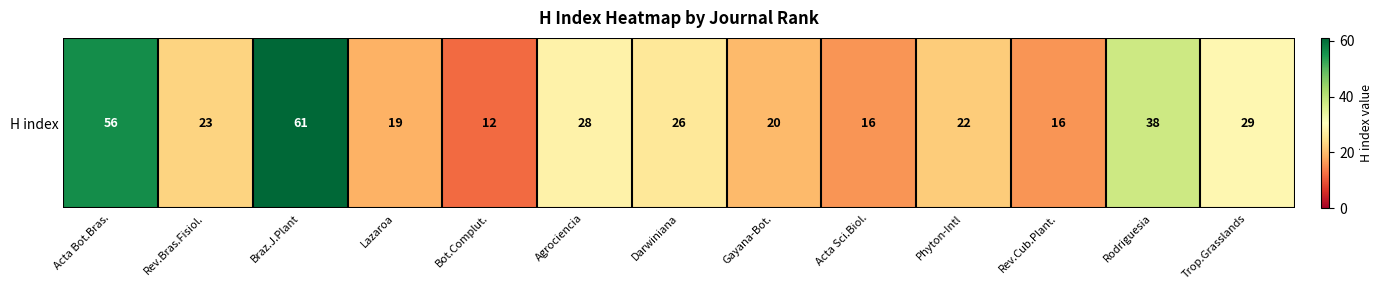

At which label is the value closest to 36?

Rodriguesia